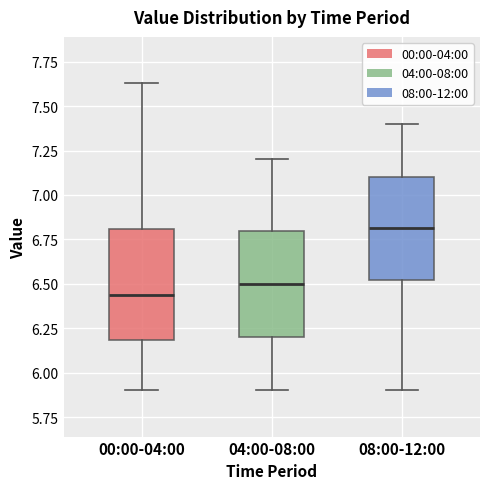

Where is the upper edge of the box for 00:00-04:00 on the y-axis? The values are not printed on the chart, so give them approximately, as read against the axis.

6.80